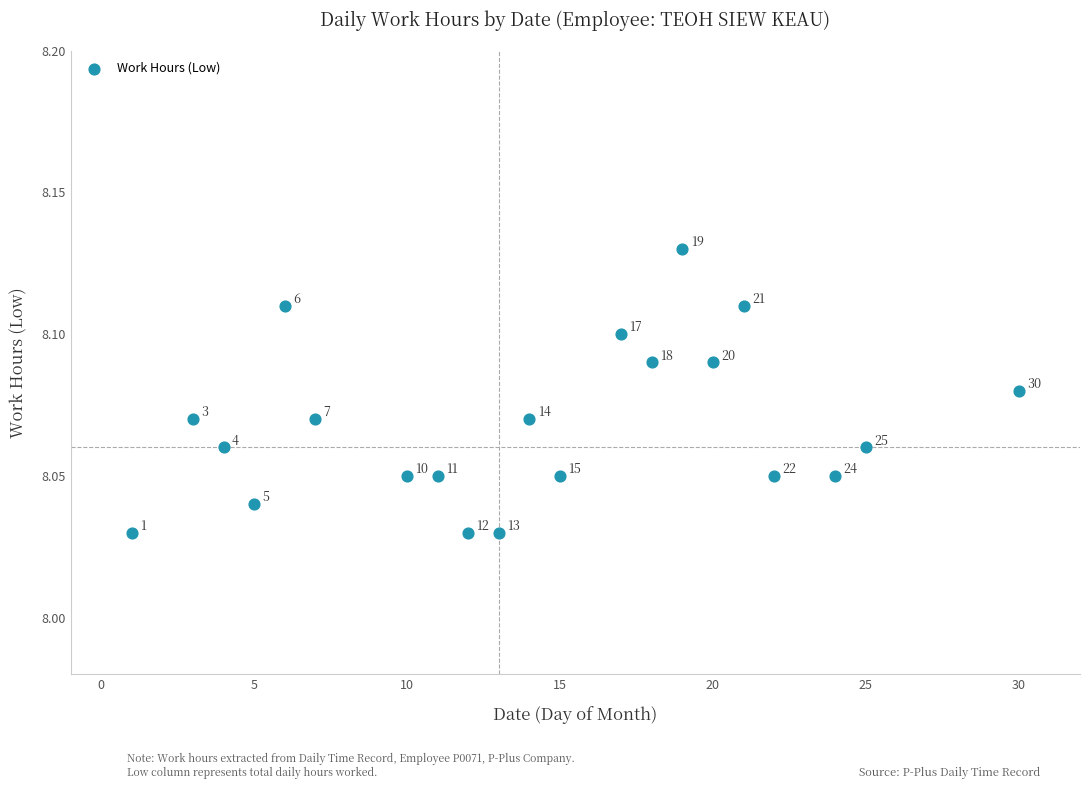

What is the range of X values (max minus min)?

29.0